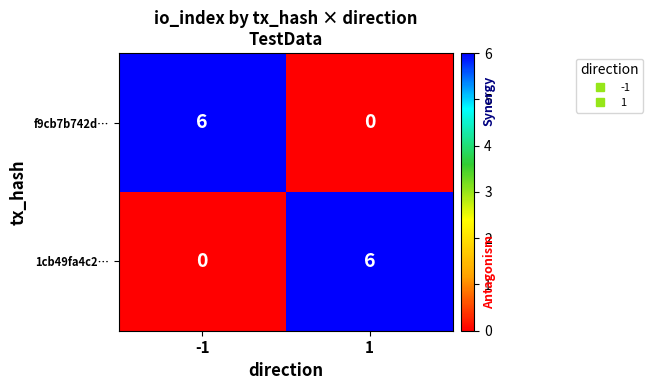

What is the total value across all series at 1?

6